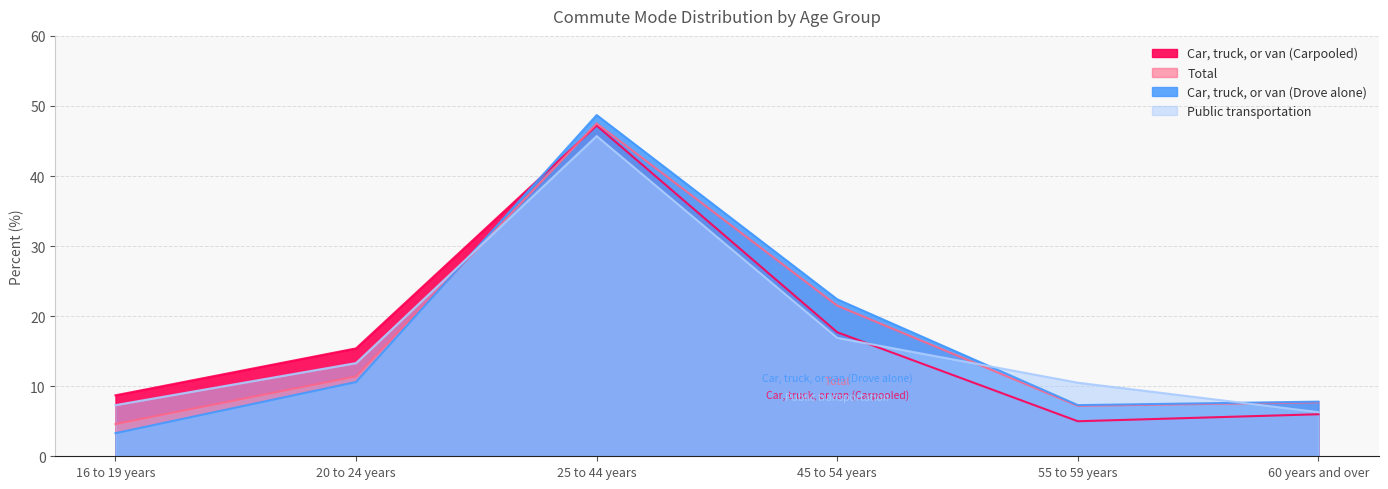

True or false: Car, truck, or van (Carpooled) has a value of 5.0 at 55 to 59 years.

True